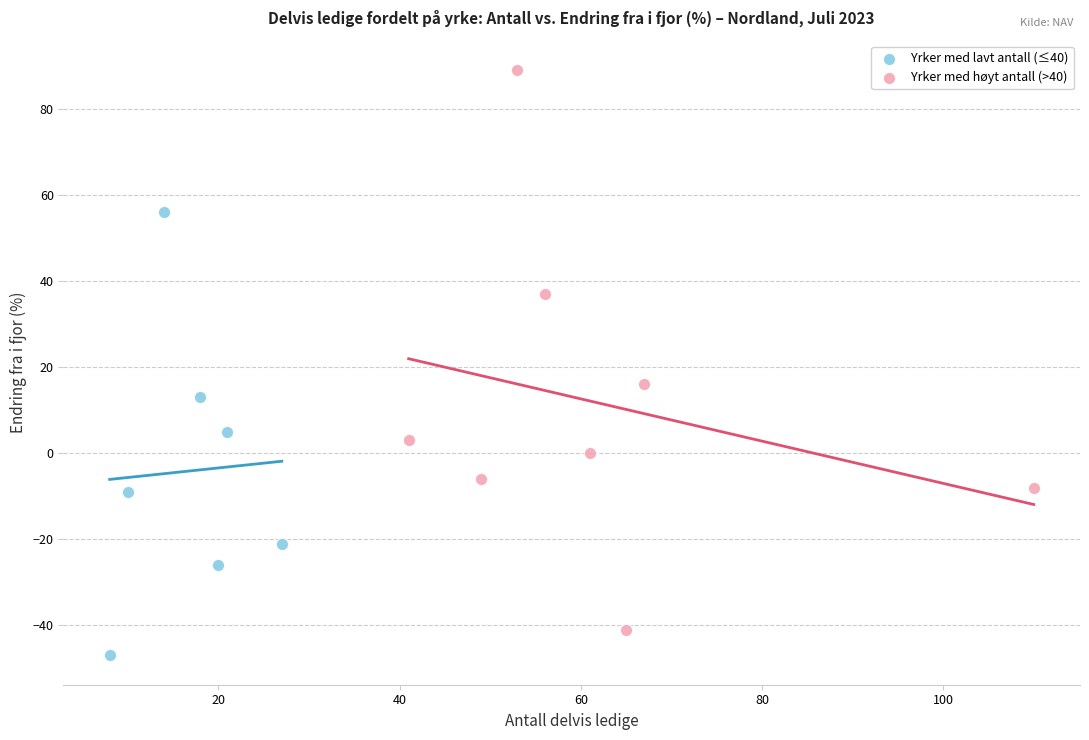

Which series reaches the minimum Y coordinate?

Yrker med lavt antall (≤40)